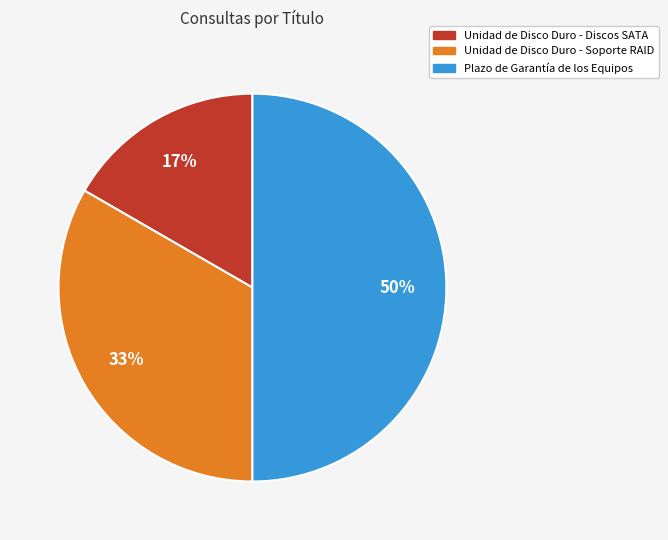

Which category has the smallest portion of the pie?

Unidad de Disco Duro - Discos SATA